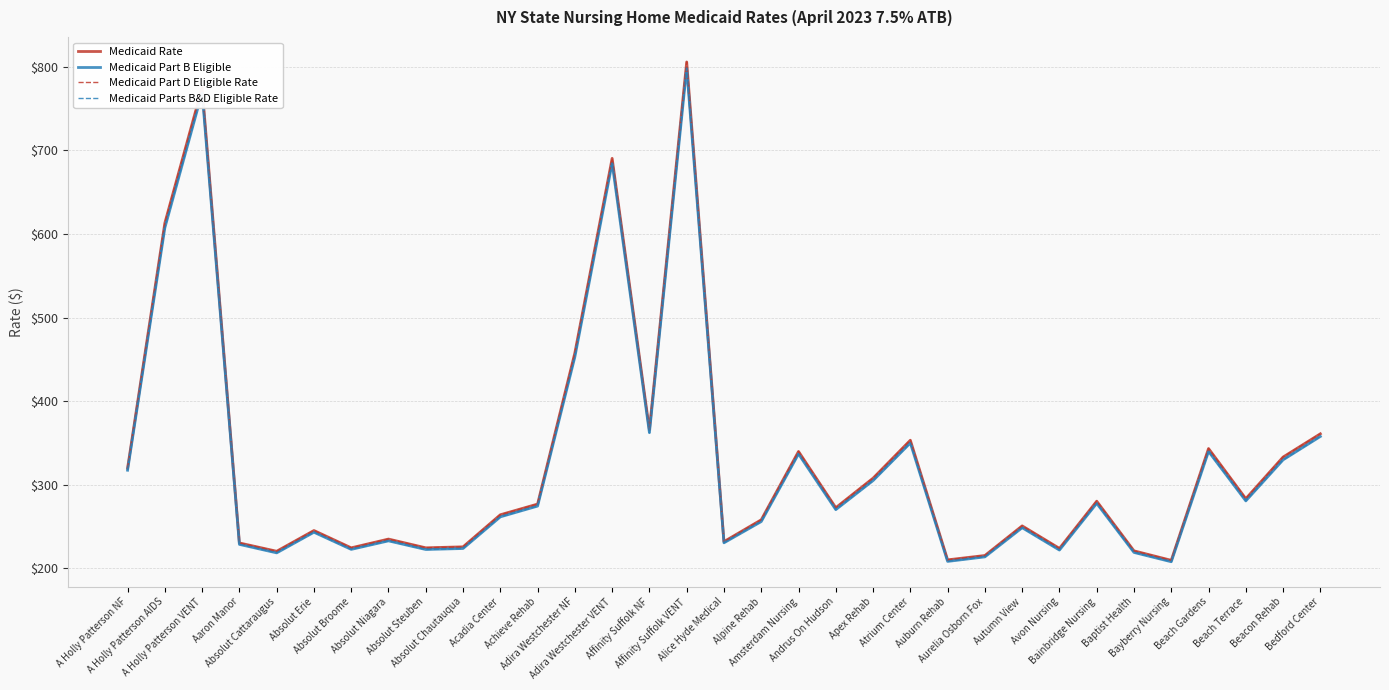

Does the chart have visible grid lines?

Yes